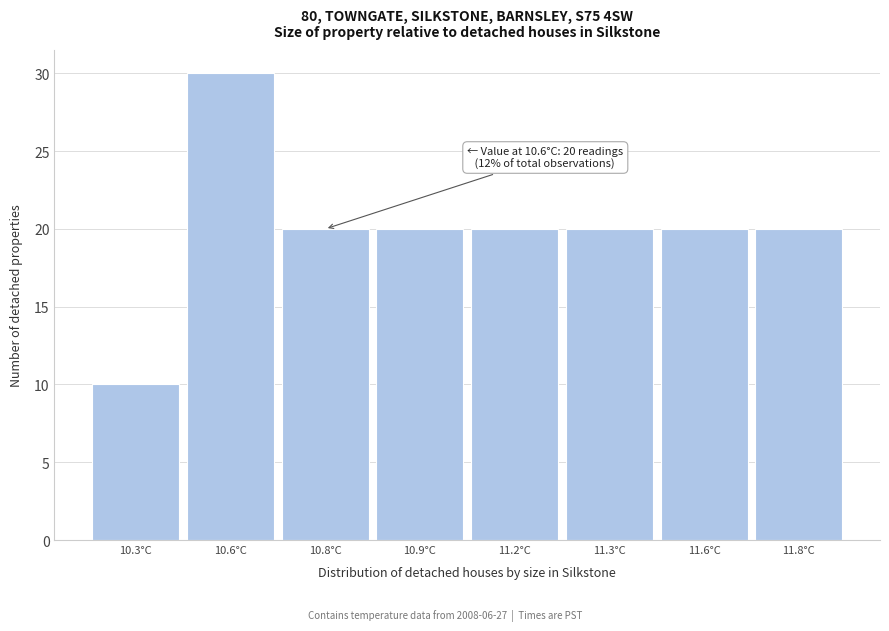

Reading left to right, extract all data points from this chart.

10	30	20	20	20	20	20	20